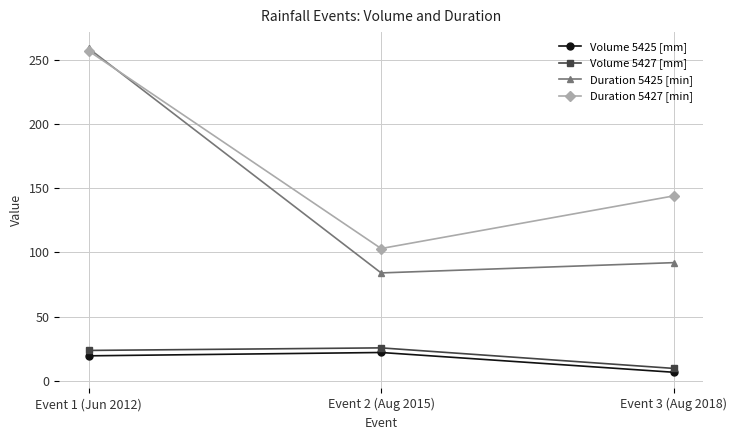

Is it true that Volume 5427 [mm] equals 12.6 at Event 2 (Aug 2015)?

False